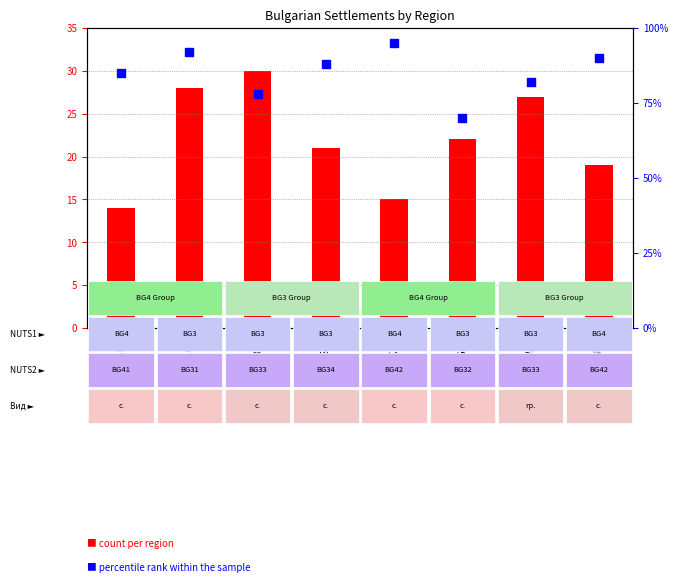

Which series contains the highest Y value?

percentile rank within the sample